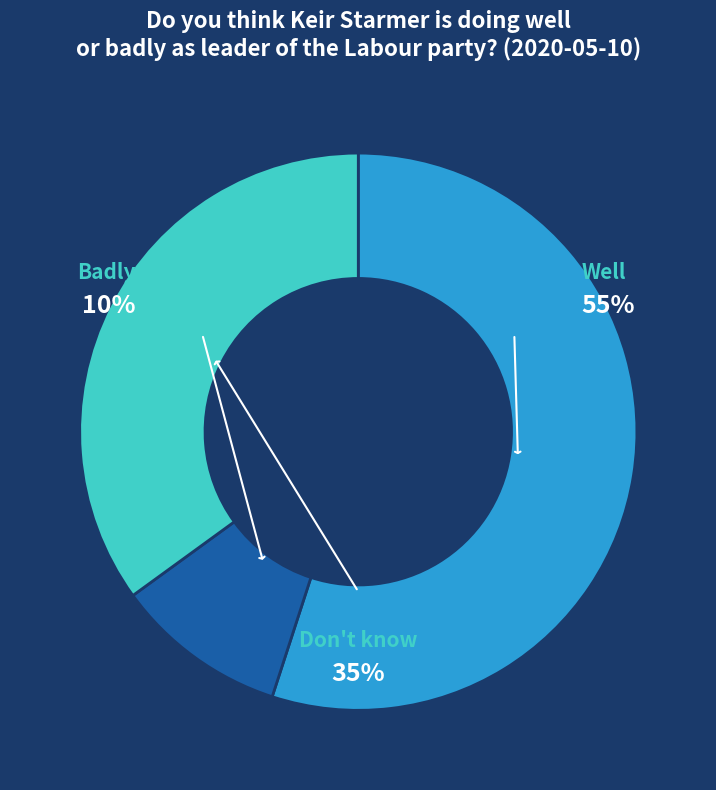

Which category accounts for the majority?

Well